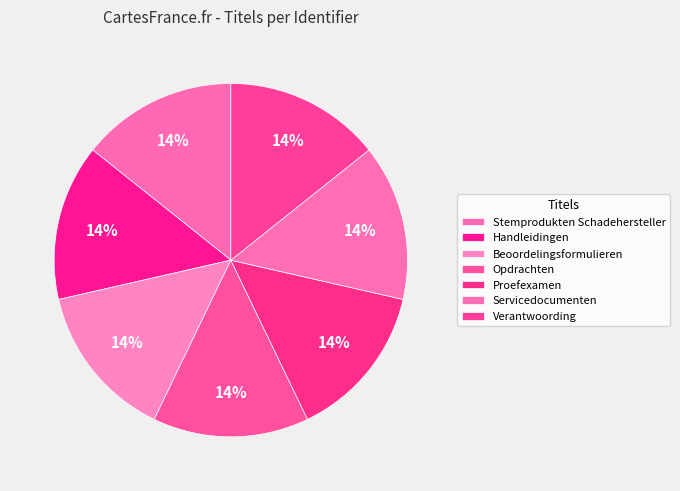

Which slice is the largest?

Stemprodukten Schadehersteller